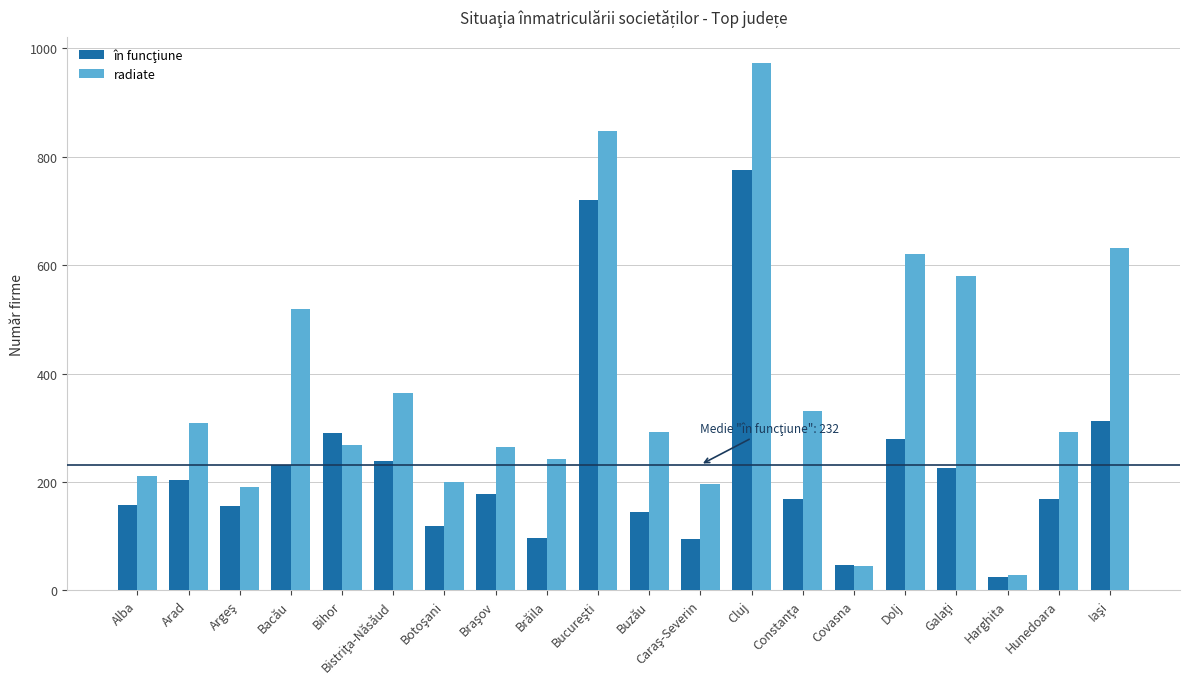

What is the maximum value for radiate?

973